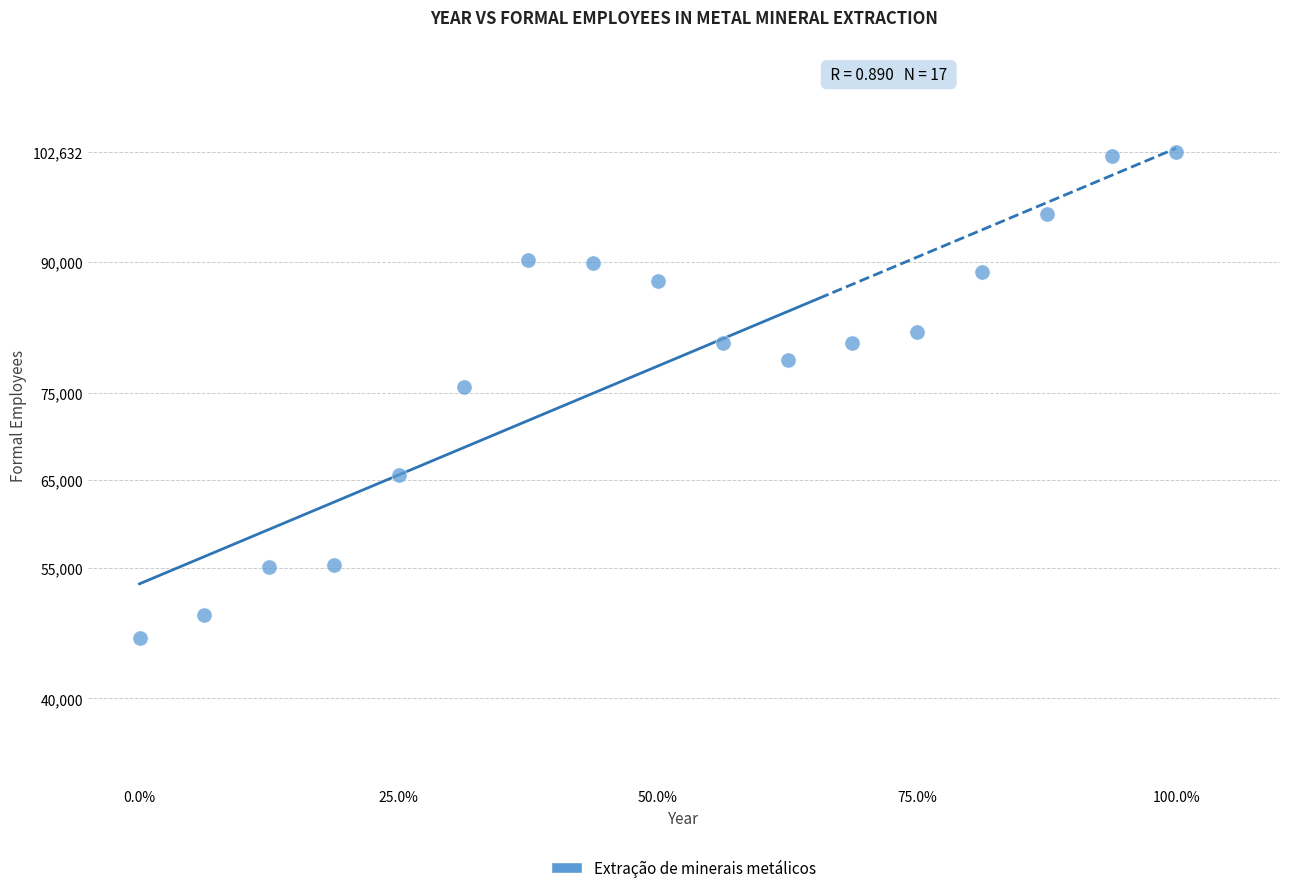

What Y value in the scatter plot is closest to 74764?

75731